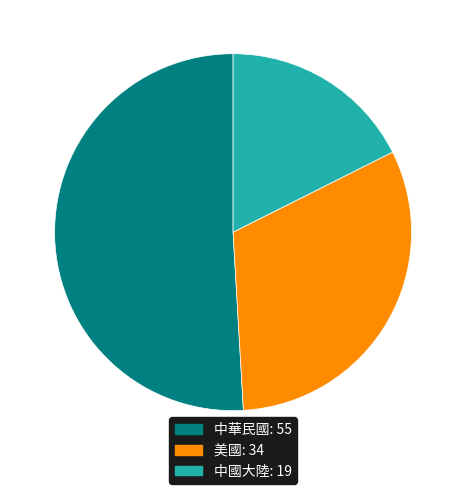

True or false: 中華民國 accounts for 43% of the total.

False